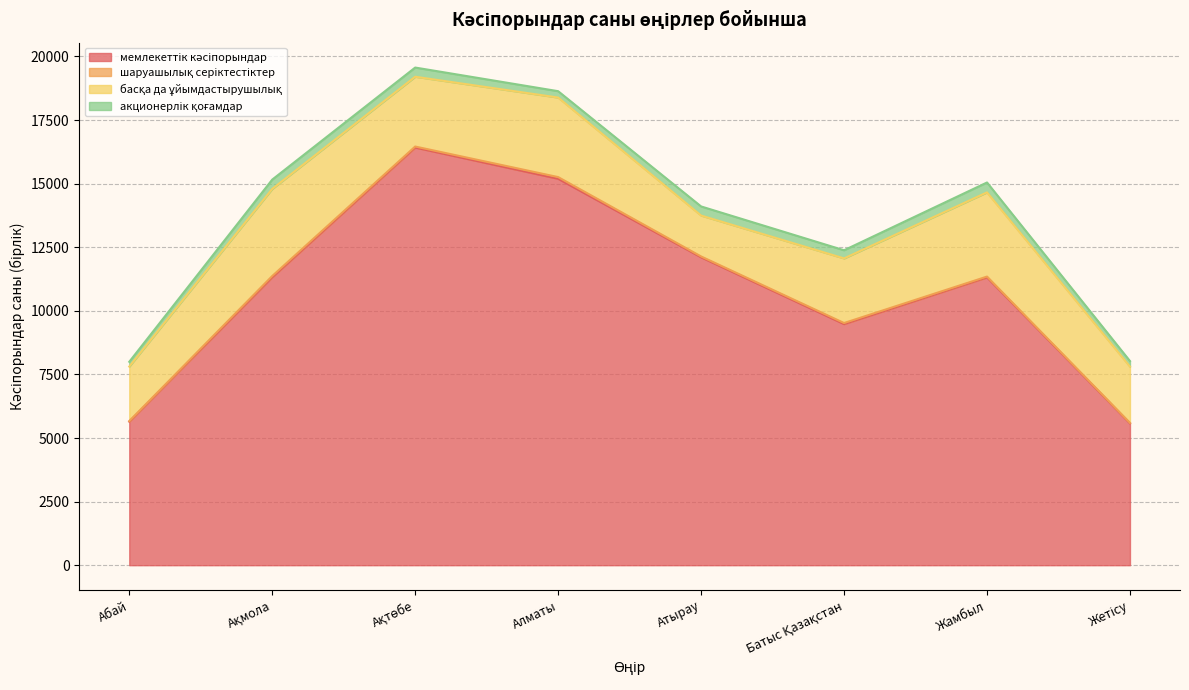

Reading left to right, what are all the values shown in this chart?

мемлекеттік кәсіпорындар: Абай=5642	Ақмола=11318	Ақтөбе=16418	Алматы=15191	Атырау=12104	Батыс Қазақстан=9478	Жамбыл=11314	Жетісу=5576
шаруашылық серіктестіктер: Абай=24	Ақмола=50	Ақтөбе=40	Алматы=66	Атырау=33	Батыс Қазақстан=42	Жамбыл=32	Жетісу=18
басқа да ұйымдастырушылық: Абай=2142	Ақмола=3423	Ақтөбе=2744	Алматы=3127	Атырау=1608	Батыс Қазақстан=2540	Жамбыл=3310	Жетісу=2212
акционерлік қоғамдар: Абай=188	Ақмола=367	Ақтөбе=361	Алматы=250	Атырау=358	Батыс Қазақстан=321	Жамбыл=389	Жетісу=219